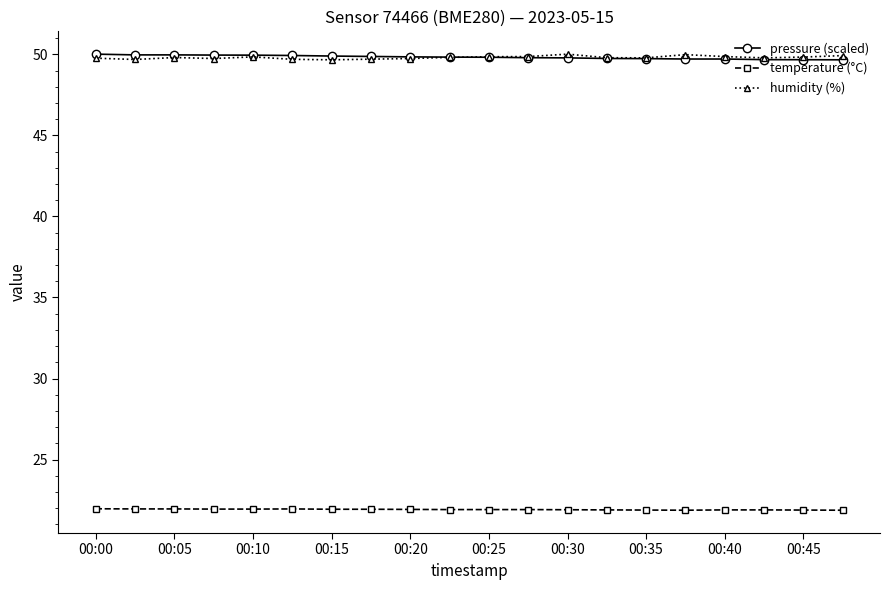

True or false: temperature (°C) has more than 0 points higher than both neighbors.

True